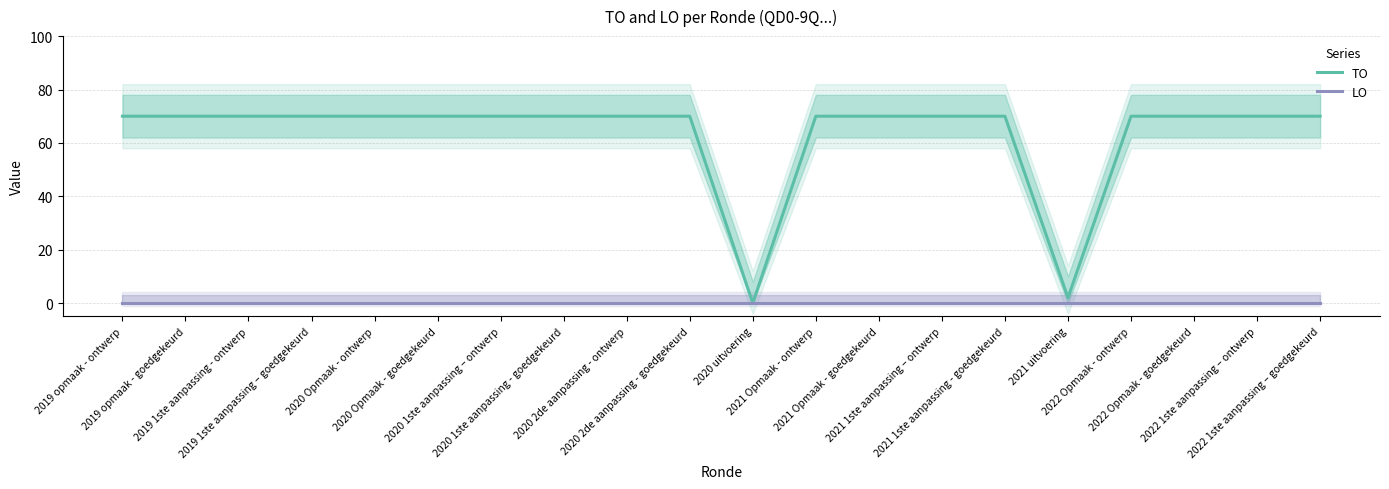

What are all the series names shown in the legend?

TO, LO